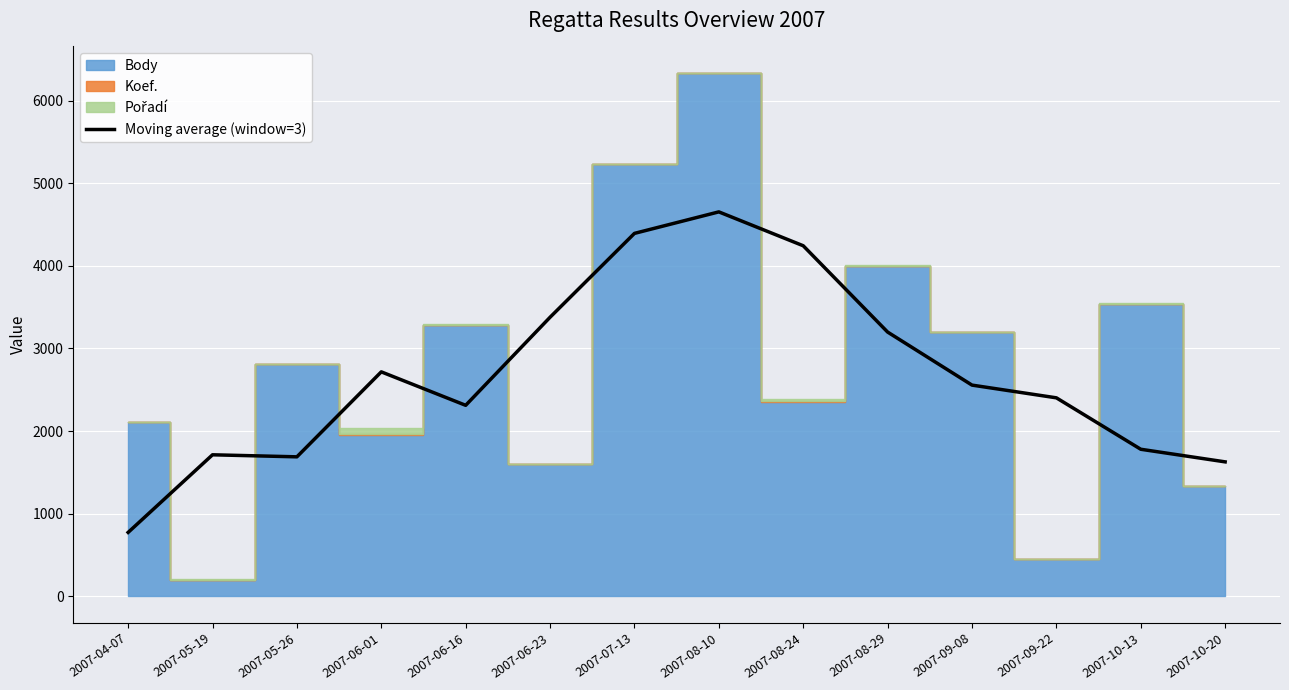

What is the lowest value of the Moving average (window=3) series?

774.0